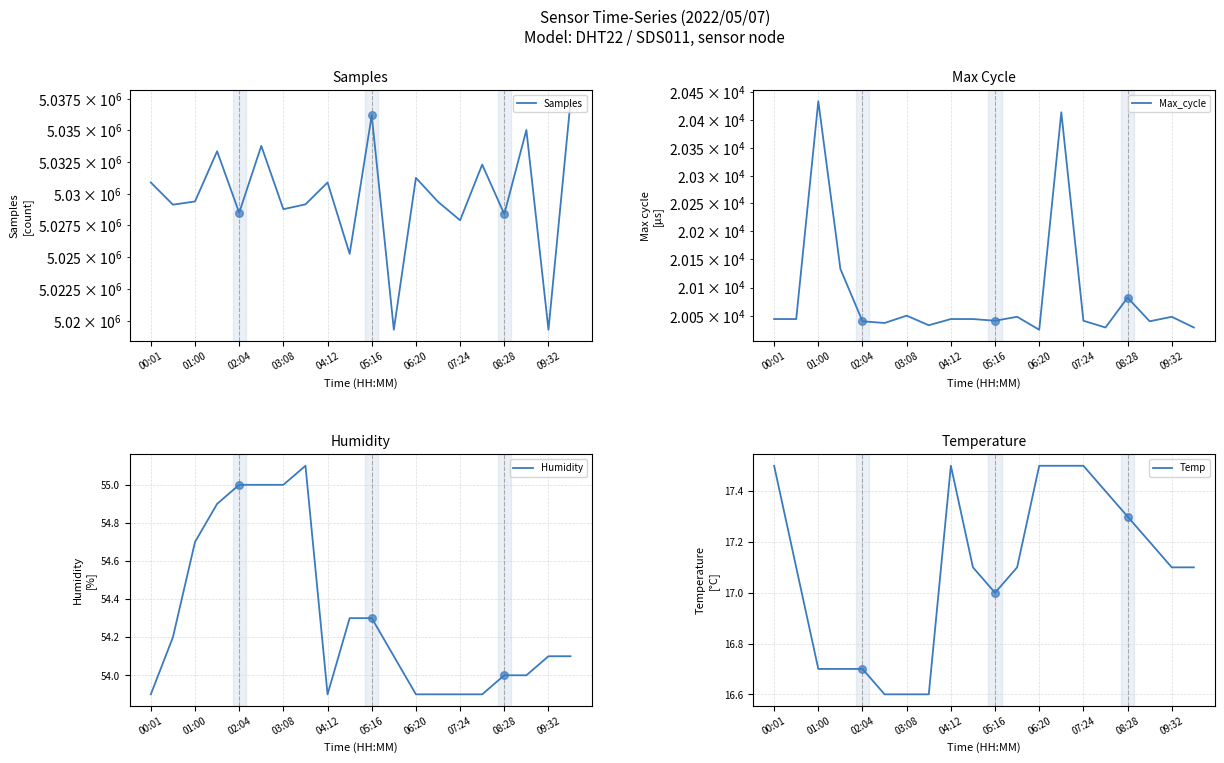

True or false: Humidity has a value of 53.9 at 07:24.

True